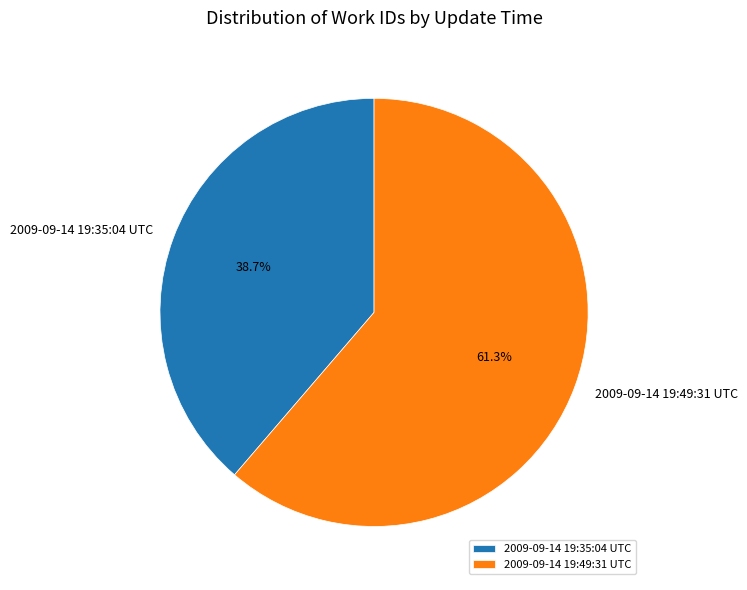

To the nearest percent, what is the difference between the largest and smallest slice percentages?

23%